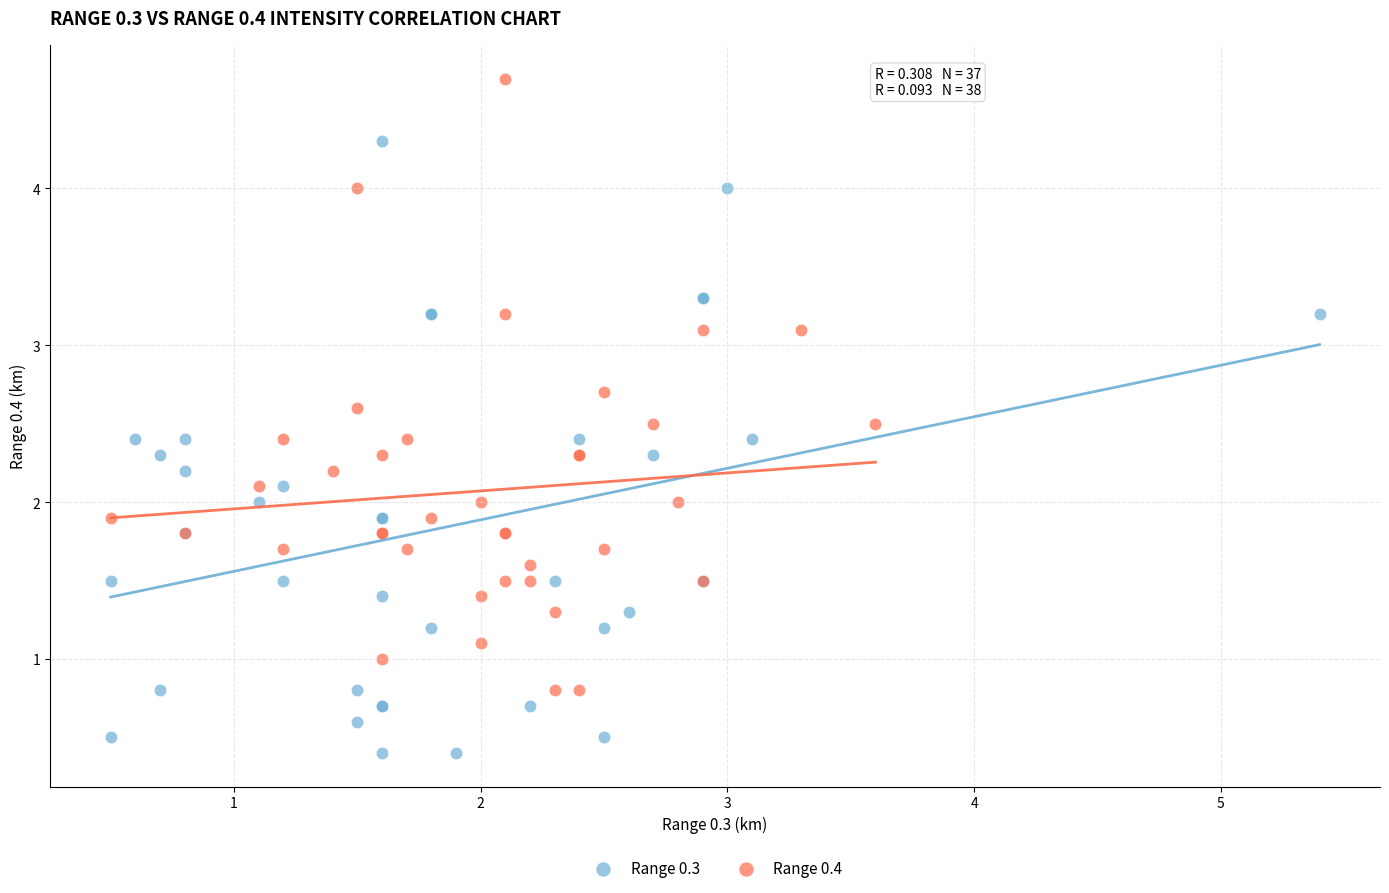

Which series reaches the minimum Y coordinate?

Range 0.3